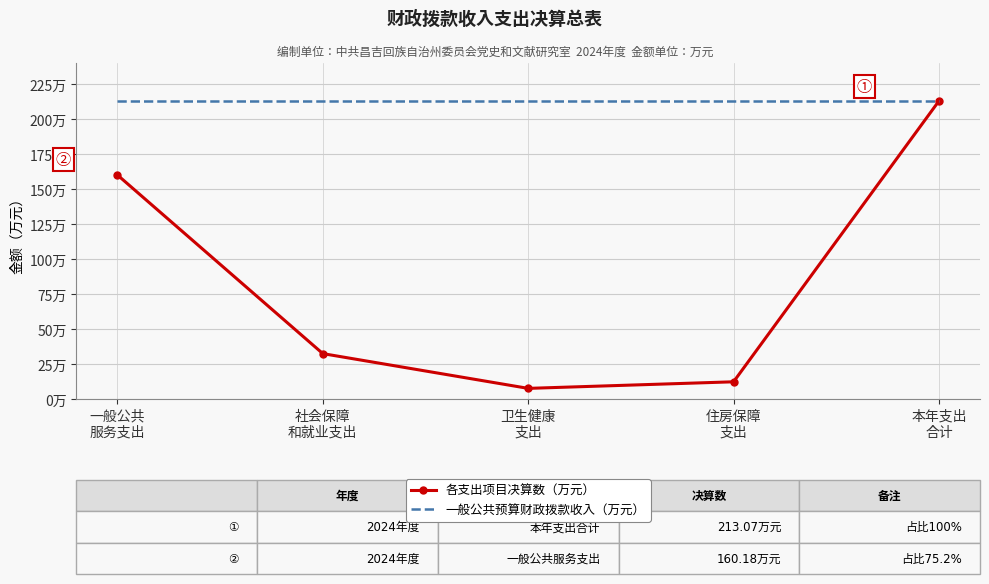

What is the label of the 4th point from the right?

社会保障
和就业支出